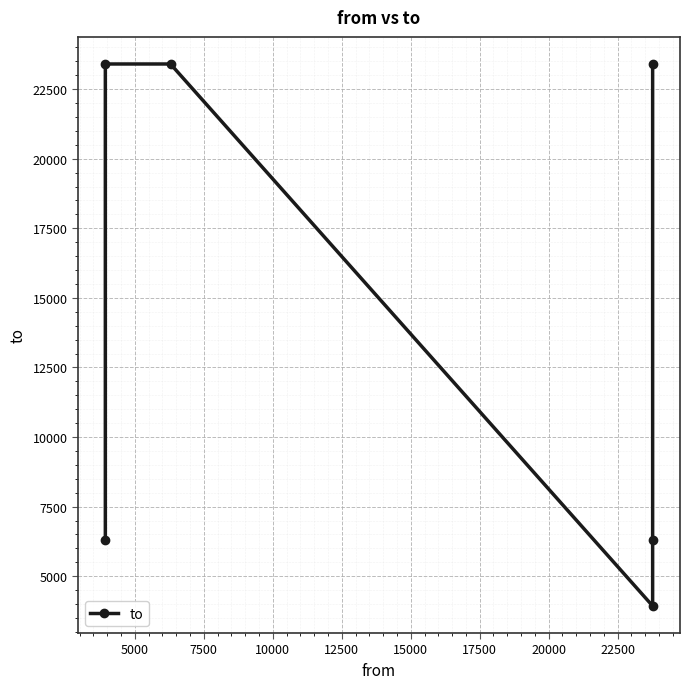

What is the value of the 4th point from the left?

3932